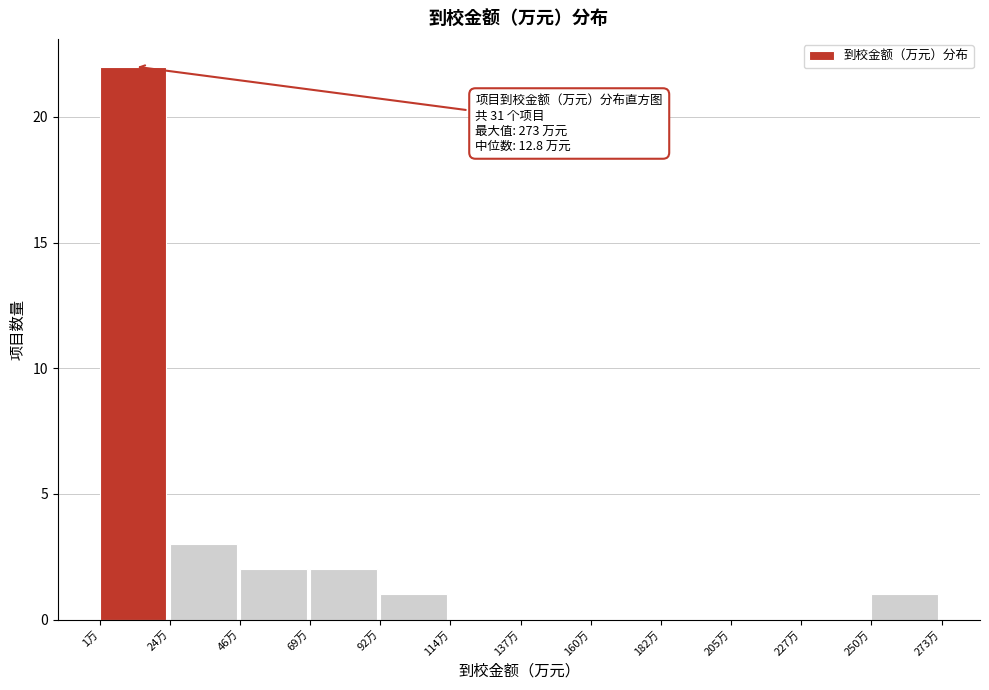

Which range on the x-axis has the tallest bar?

0 to 25